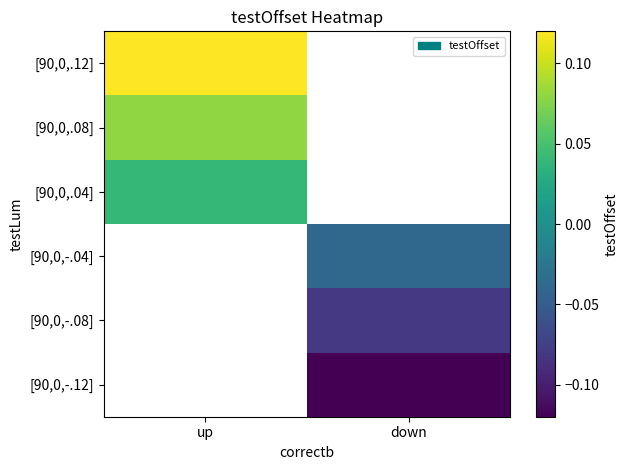

List the labels in order of [90,0,.08] value, largest first.

up, down